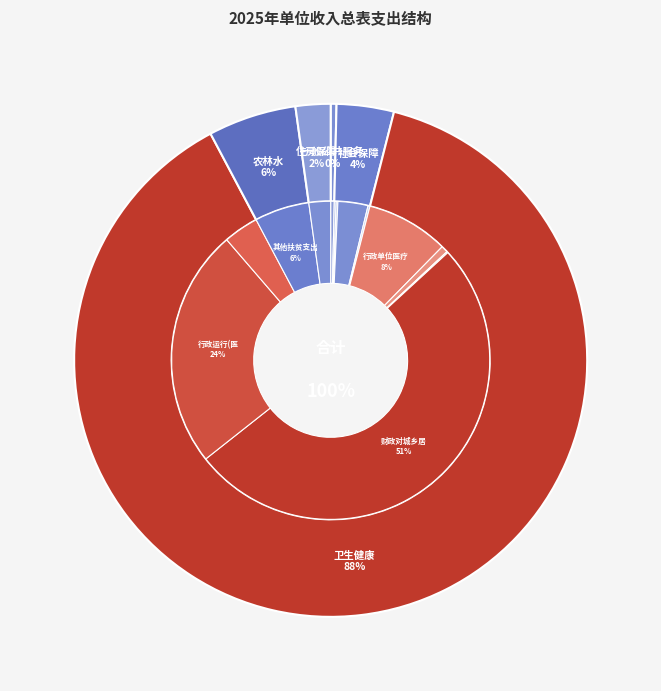

The 农林水支出 slice represents 6% of the pie. True or false?

True